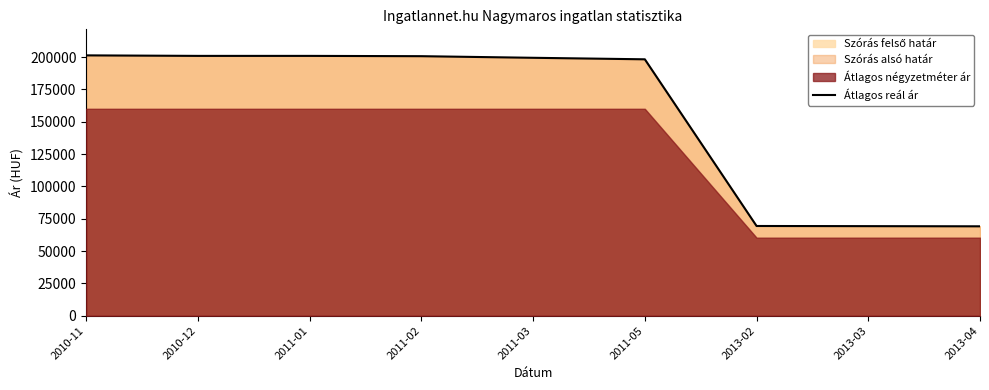

Count the number of values greater than 199437.

4